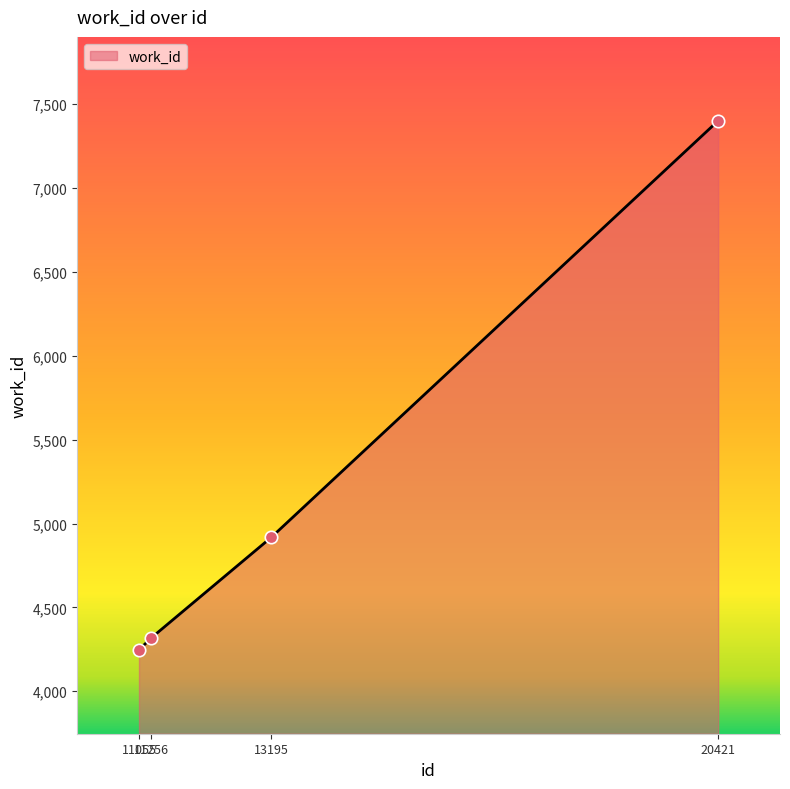

Which has a higher value, 20421 or 11256?

20421